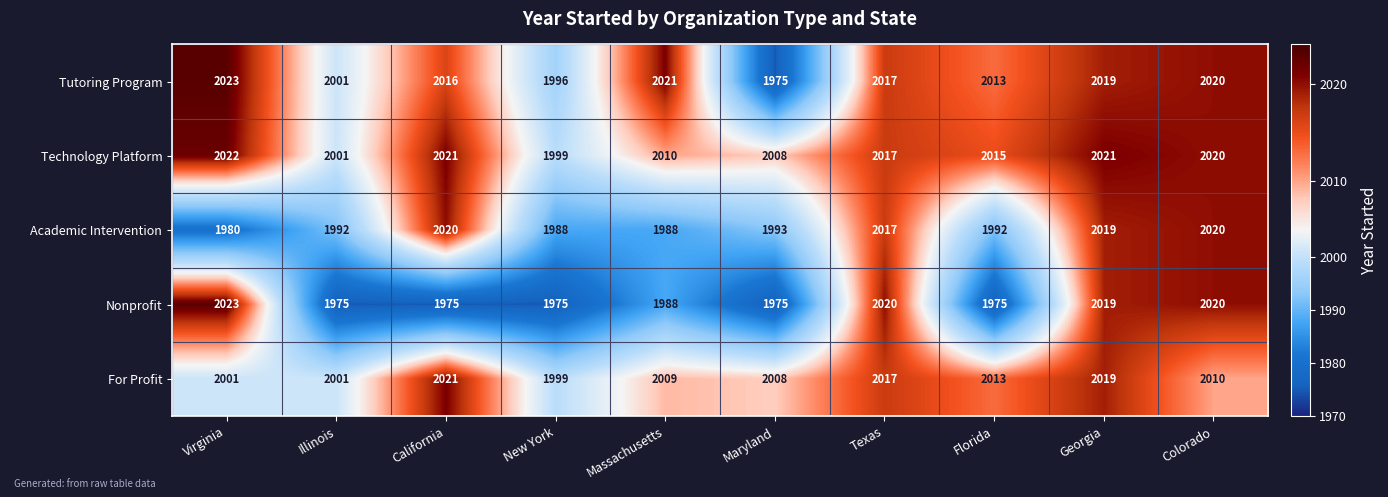

At which label is Nonprofit closest to 1999?

Massachusetts